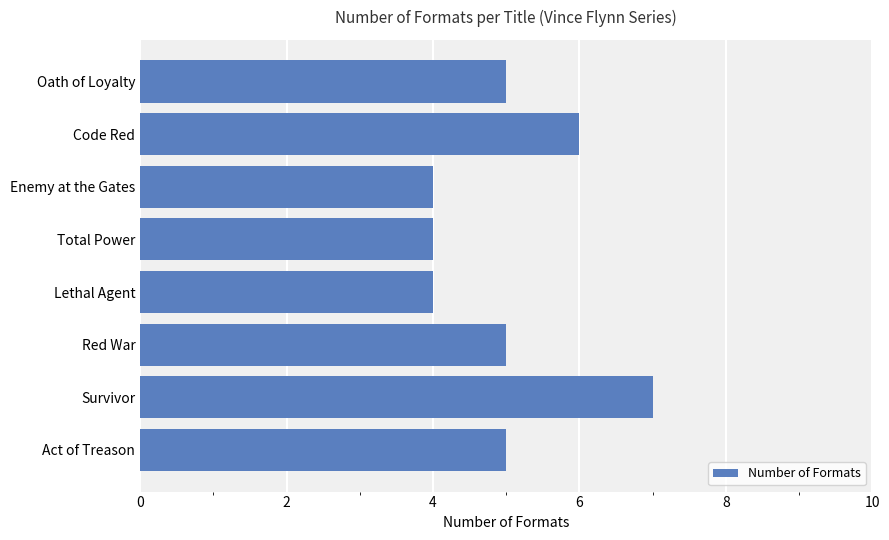

The chart shows a value of 7 at Total Power. True or false?

False